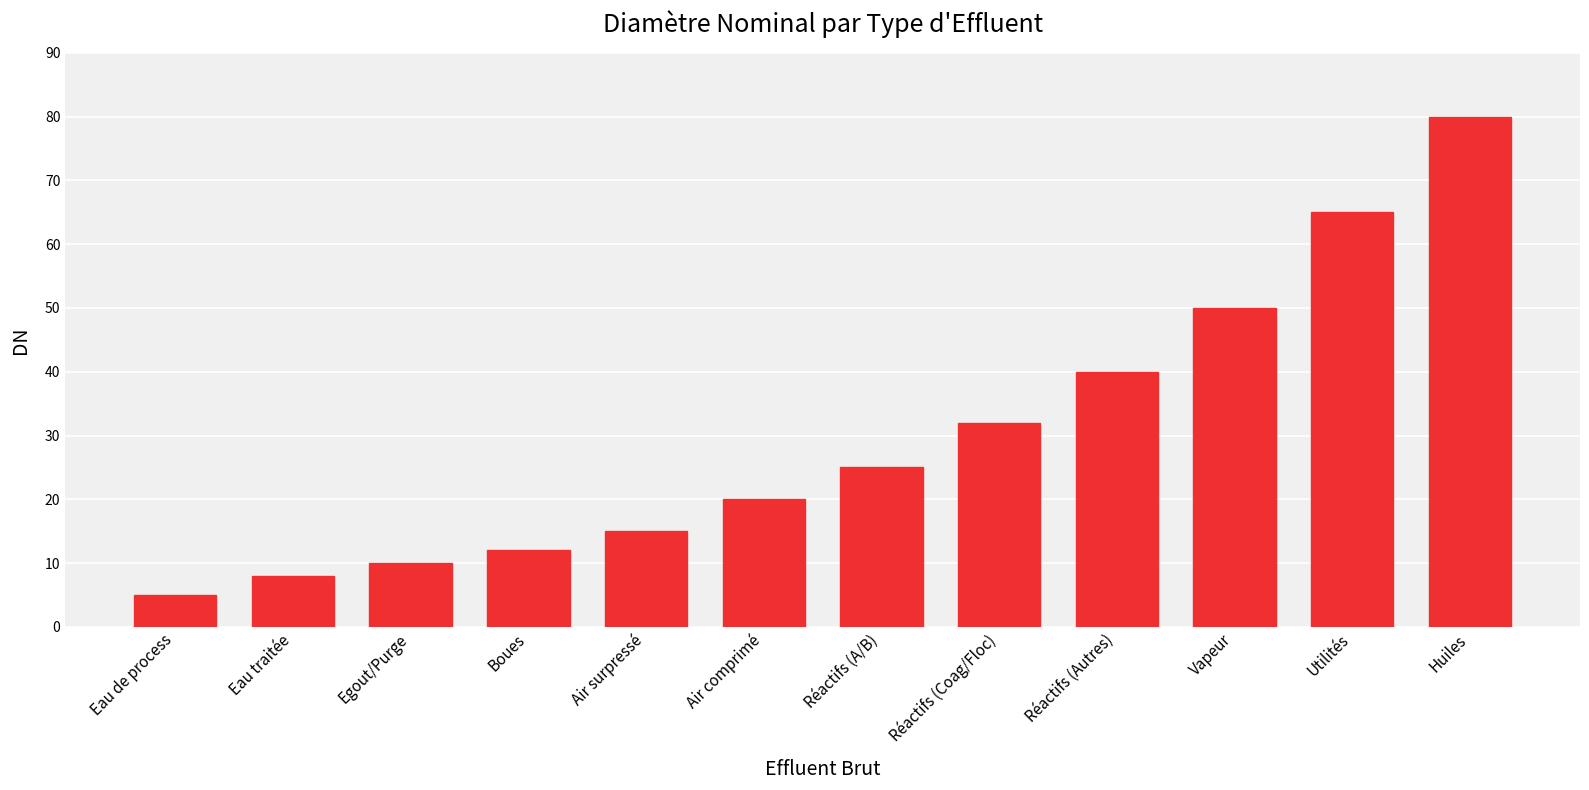

What is the change in value from Air surpressé to Air comprimé?

+5